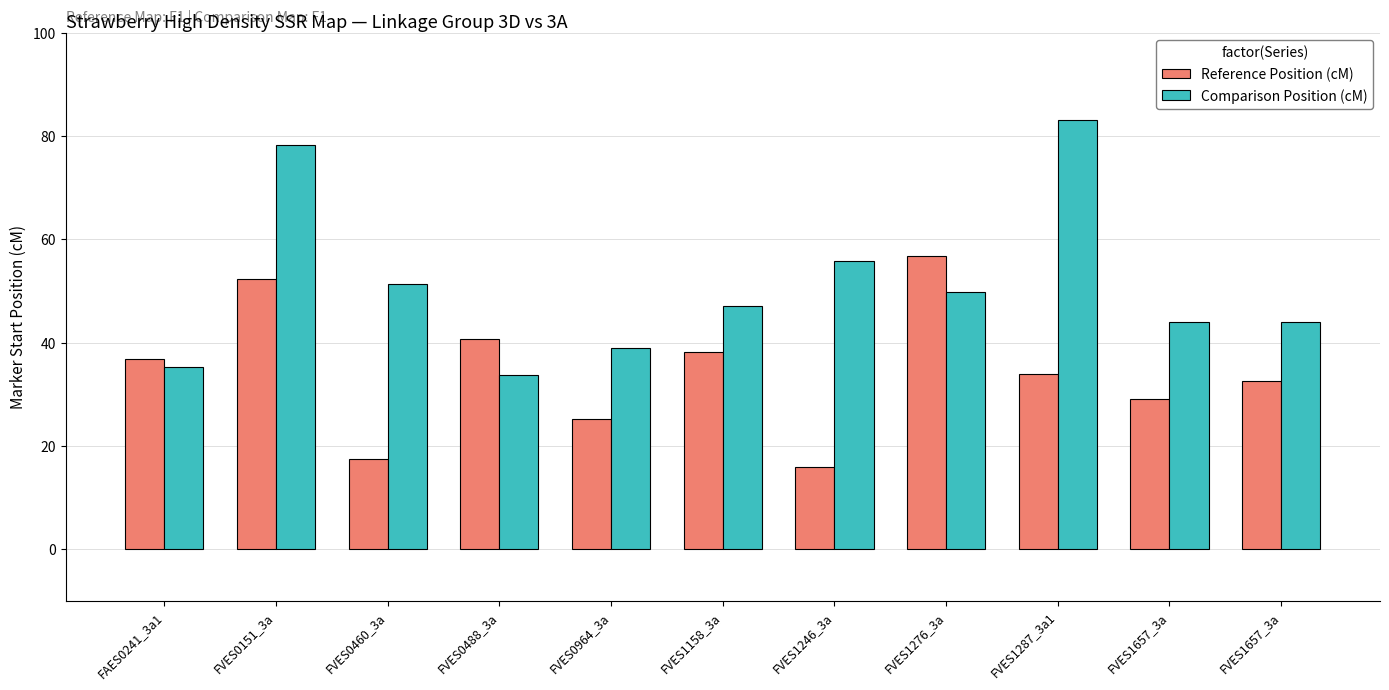

Does the chart contain any negative values?

No